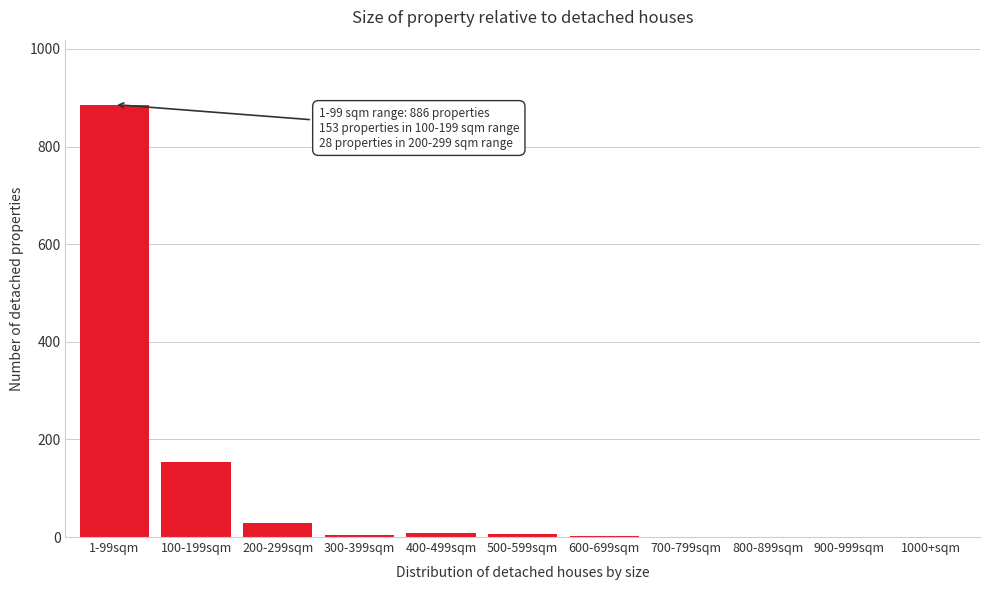

At which category does the chart reach its peak across all series?

1-99sqm